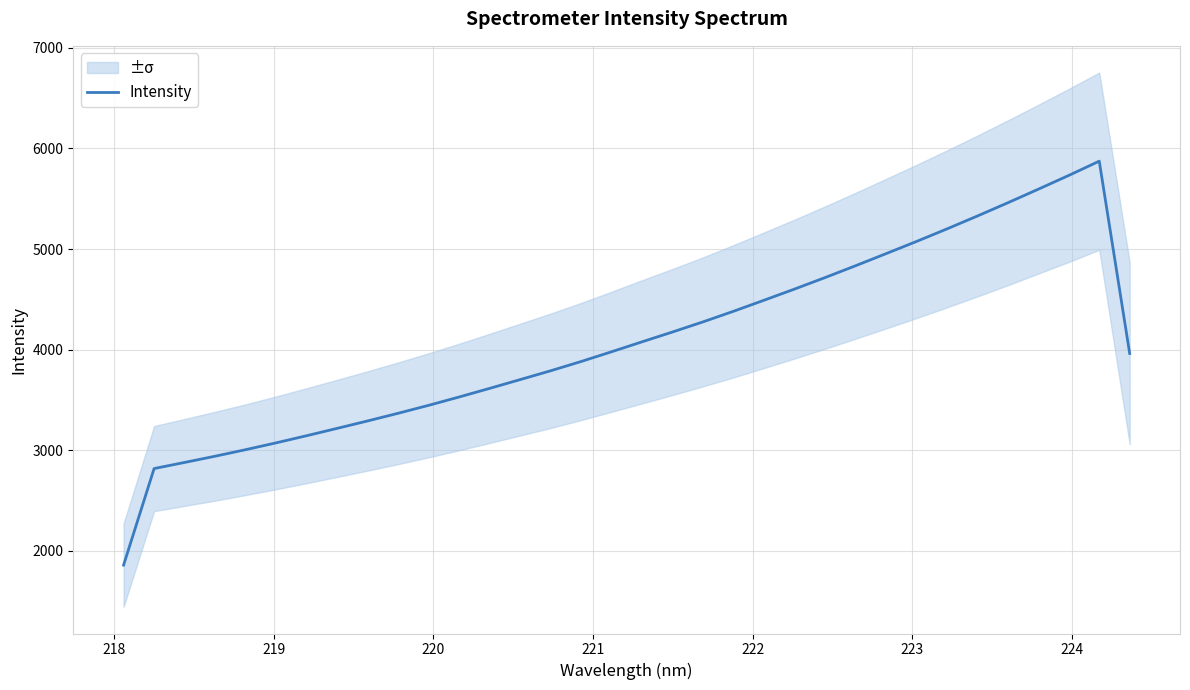

Is this an area chart (filled region under the line)?

No